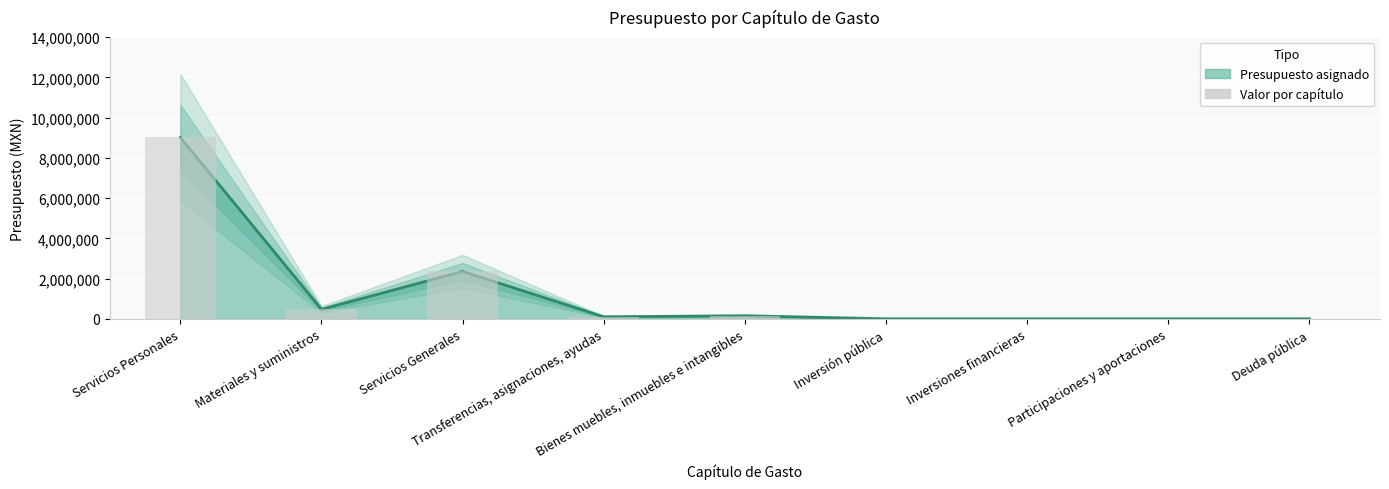

What is the sum of the values at Servicios Personales and Servicios Generales?

11372546.0